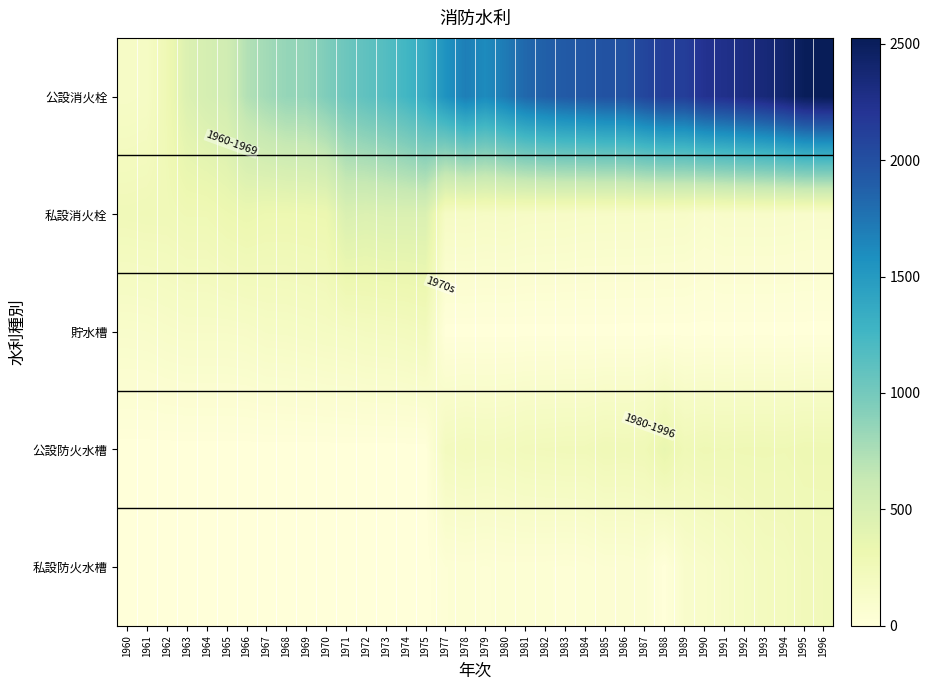

What is the maximum value shown in the chart?

2525